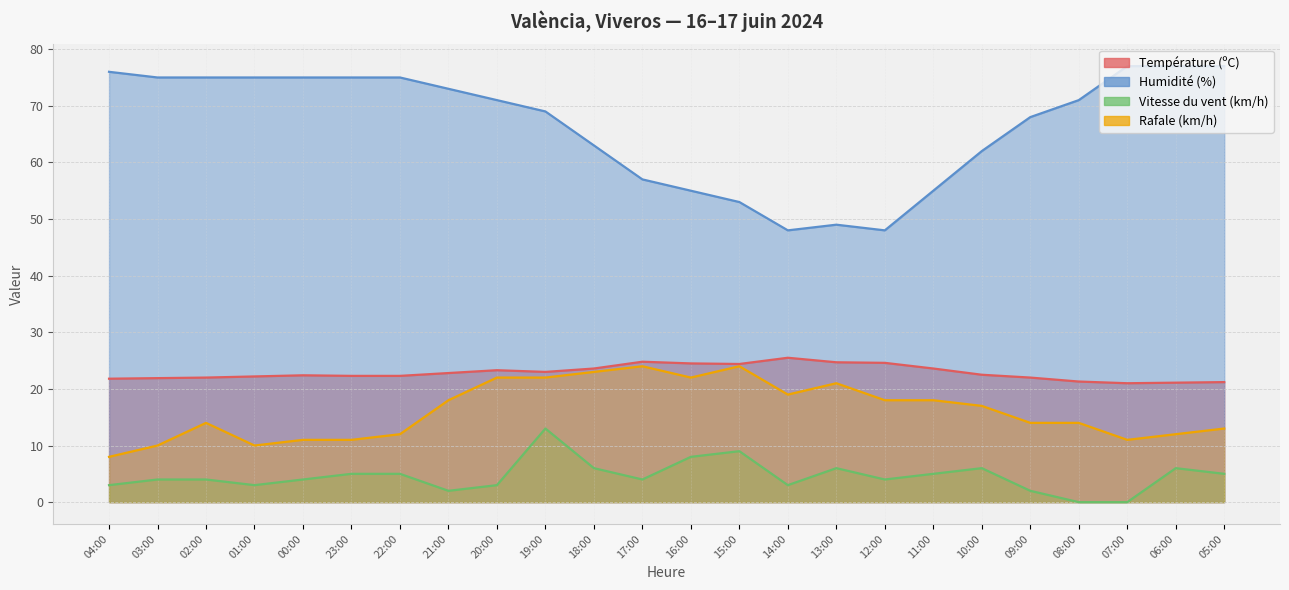

What is the value of the Rafale (km/h) point at the 23rd from the left?

12.0